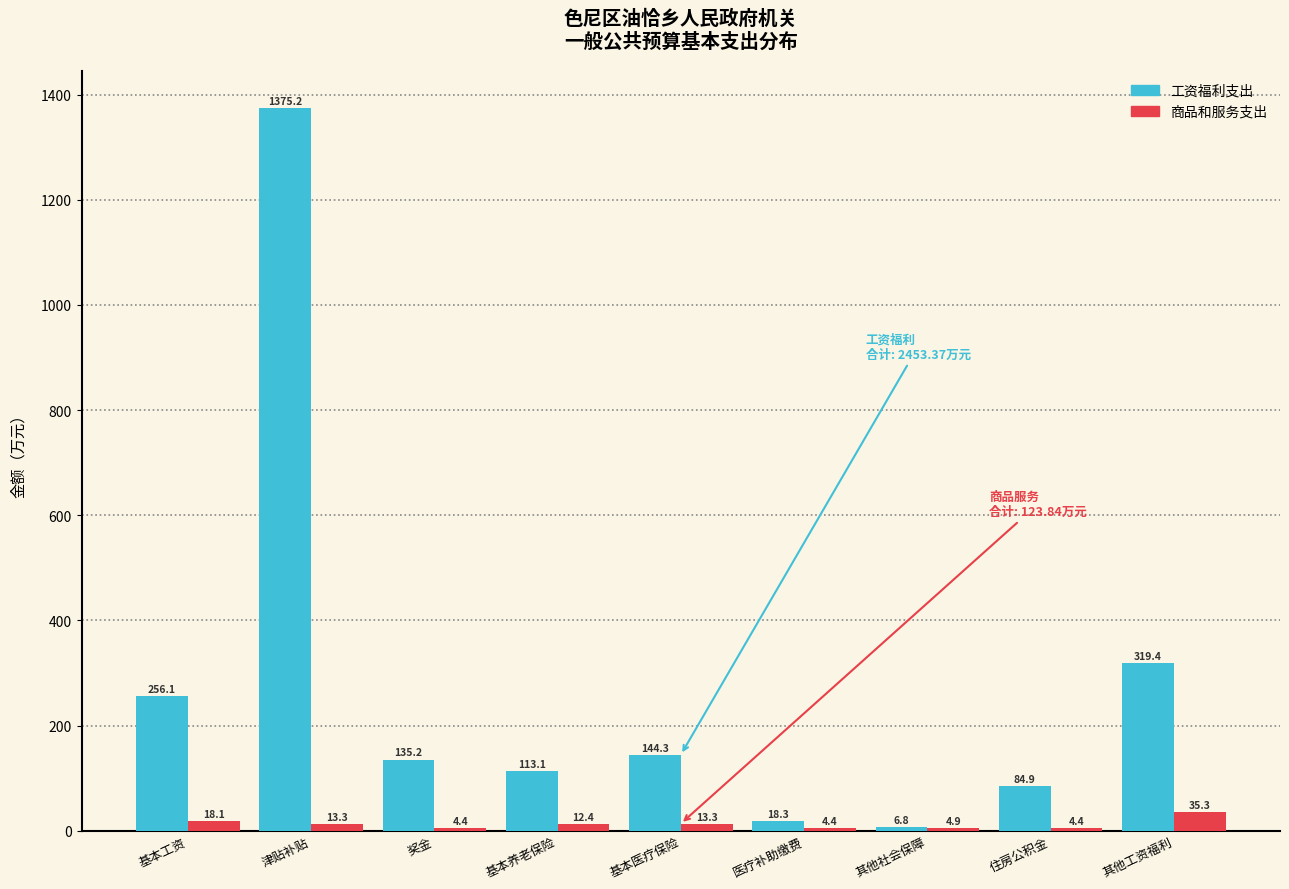

List the series in order of their overall mean, highest first.

工资福利支出, 商品和服务支出